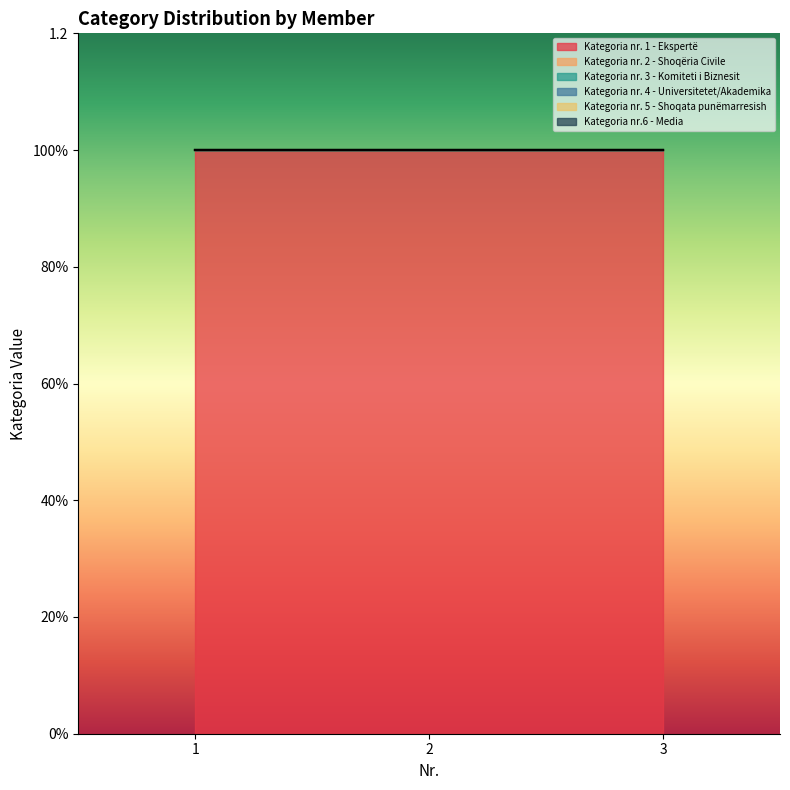

Which category has the lowest value across all series?

1